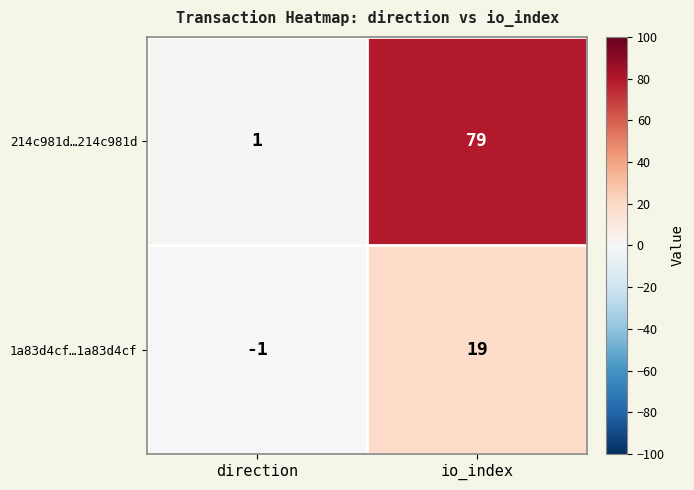

At how many categories does at least one series exceed 25?

1